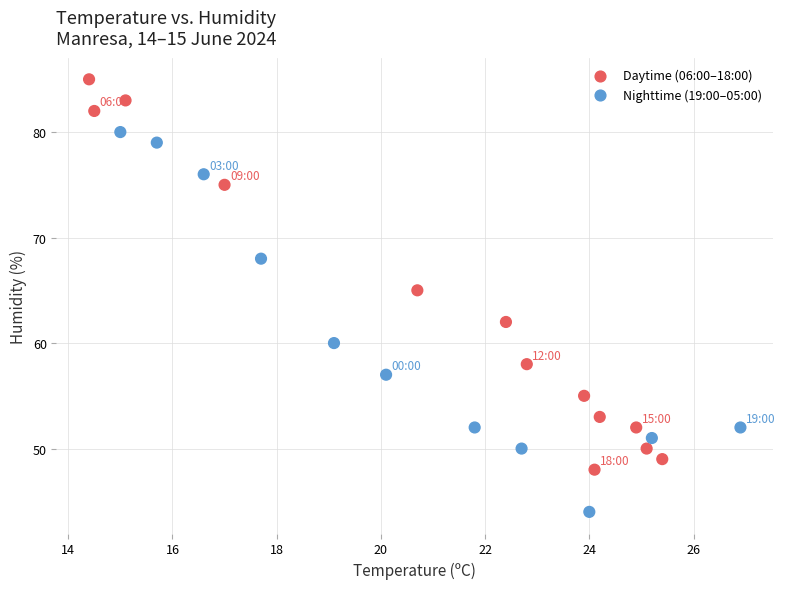

What Y value in the scatter plot is closest to 64?

65